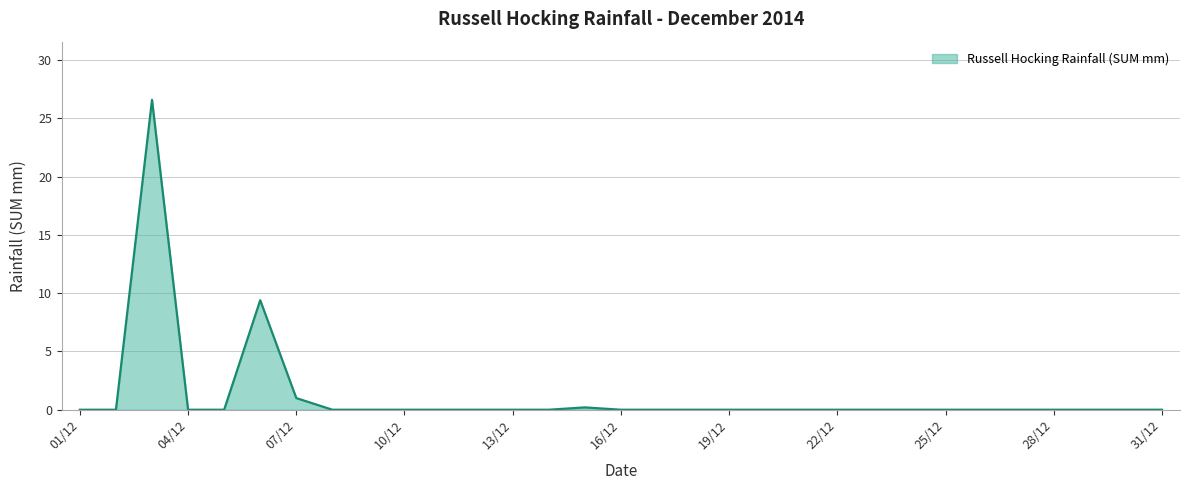

What is the greatest value displayed?

26.6